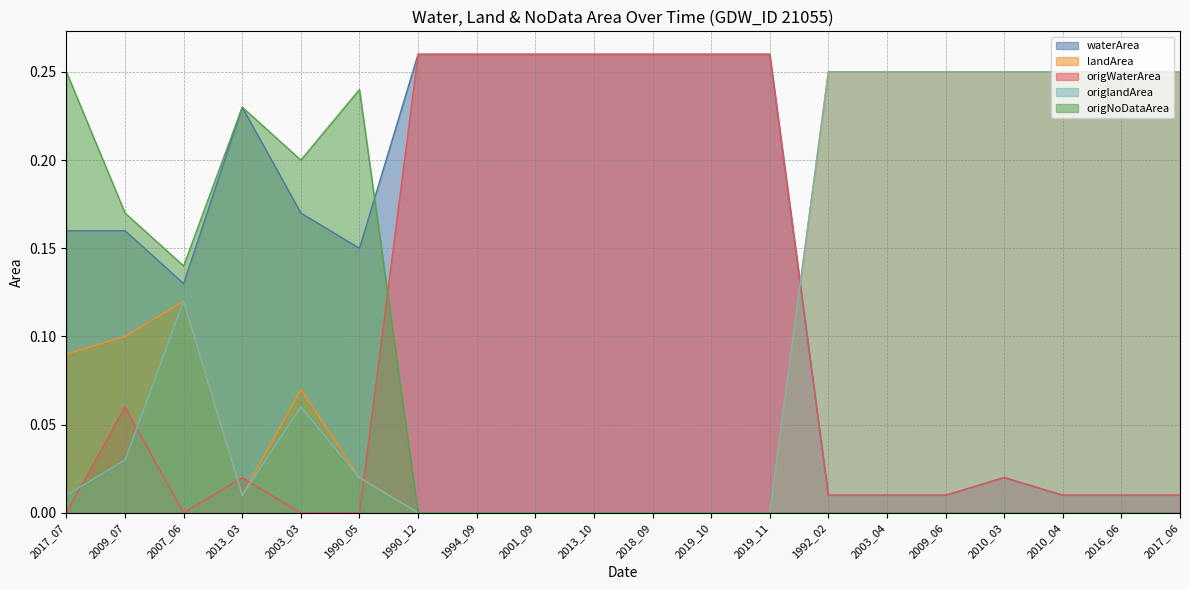

How many values in the origlandArea series exceed 0?

13